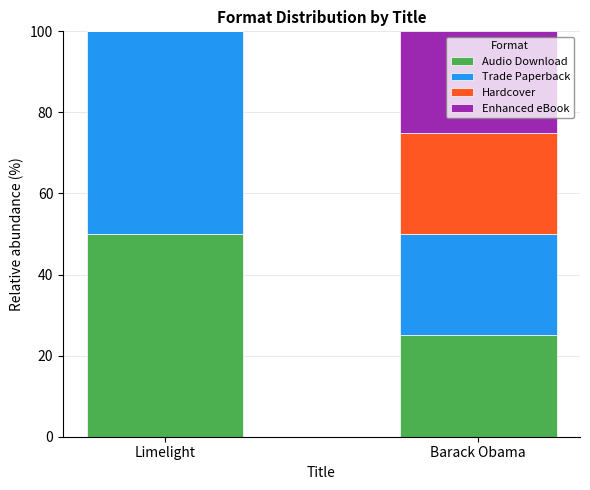

How many data points does each series have?

2